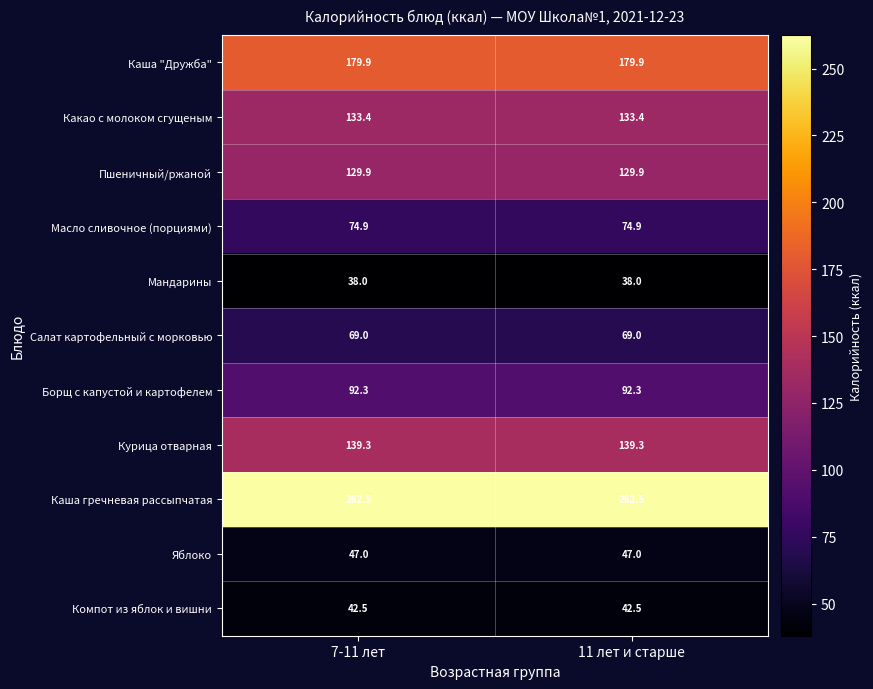

Which series has the largest total across all categories?

Каша гречневая рассыпчатая